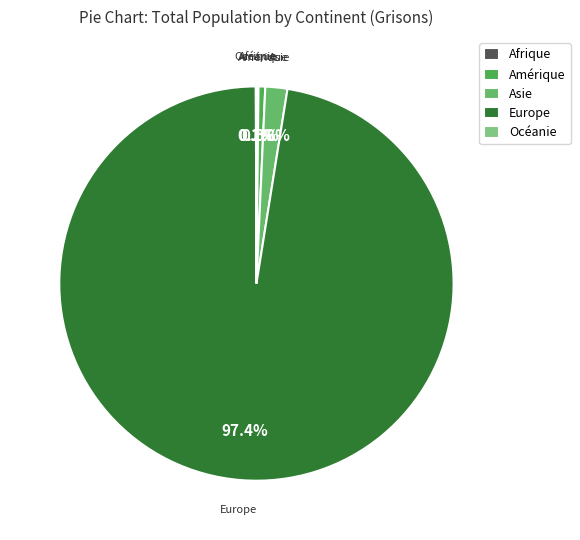

Which slice is the largest?

Europe